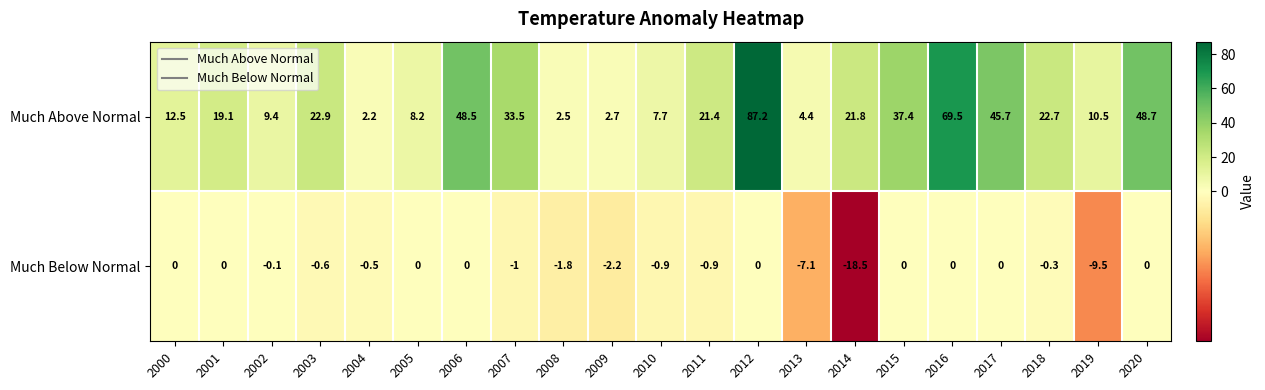

True or false: Much Below Normal has a value of -0.9 at 2011.

True